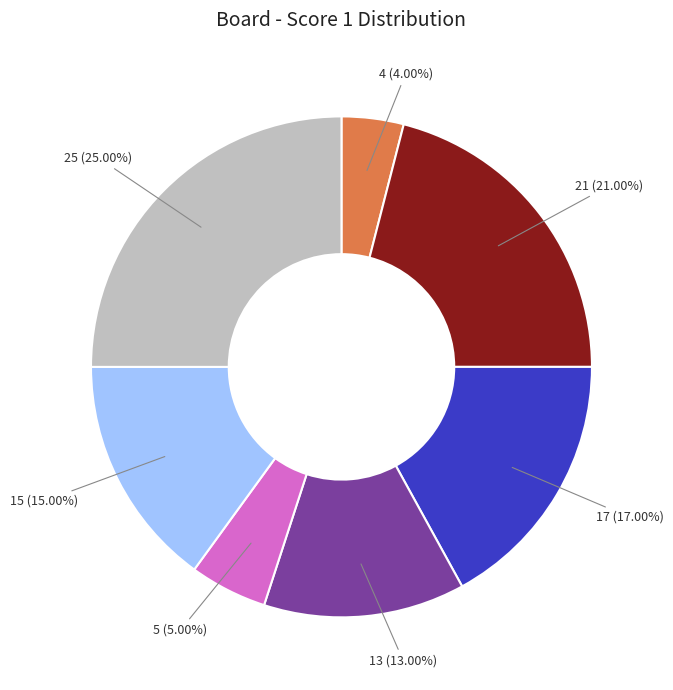

How many segments does this pie chart have?

7